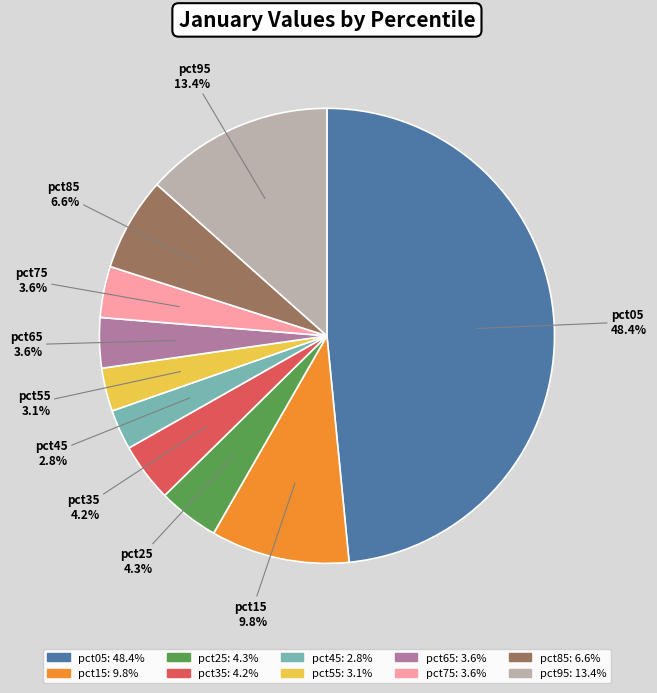

Combined, do pct95 and pct75 account for over 50%?

No